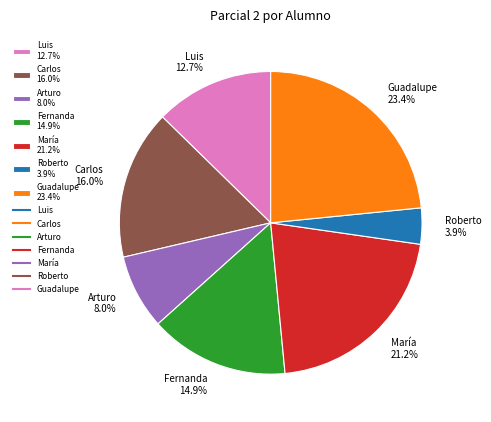

Which has a higher value, Guadalupe 23.4% or Luis 12.7%?

Guadalupe 23.4%